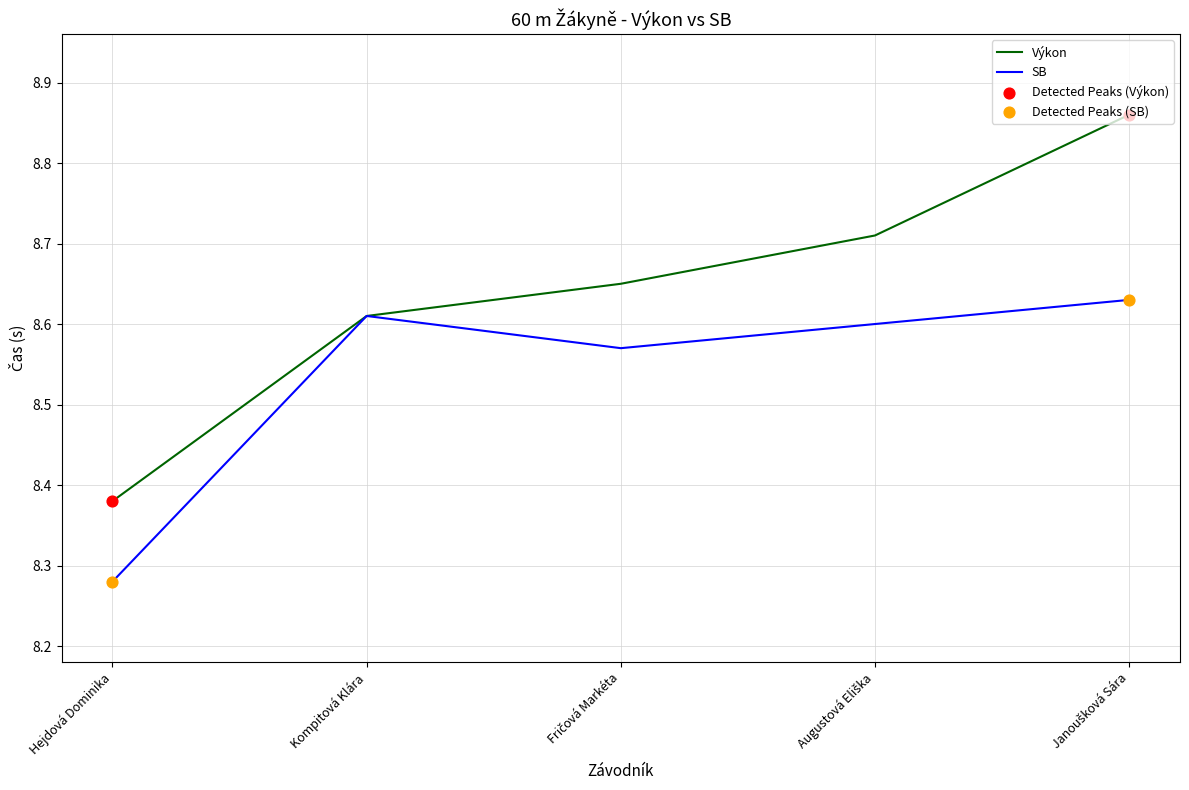

At how many categories does at least one series exceed 8?

5